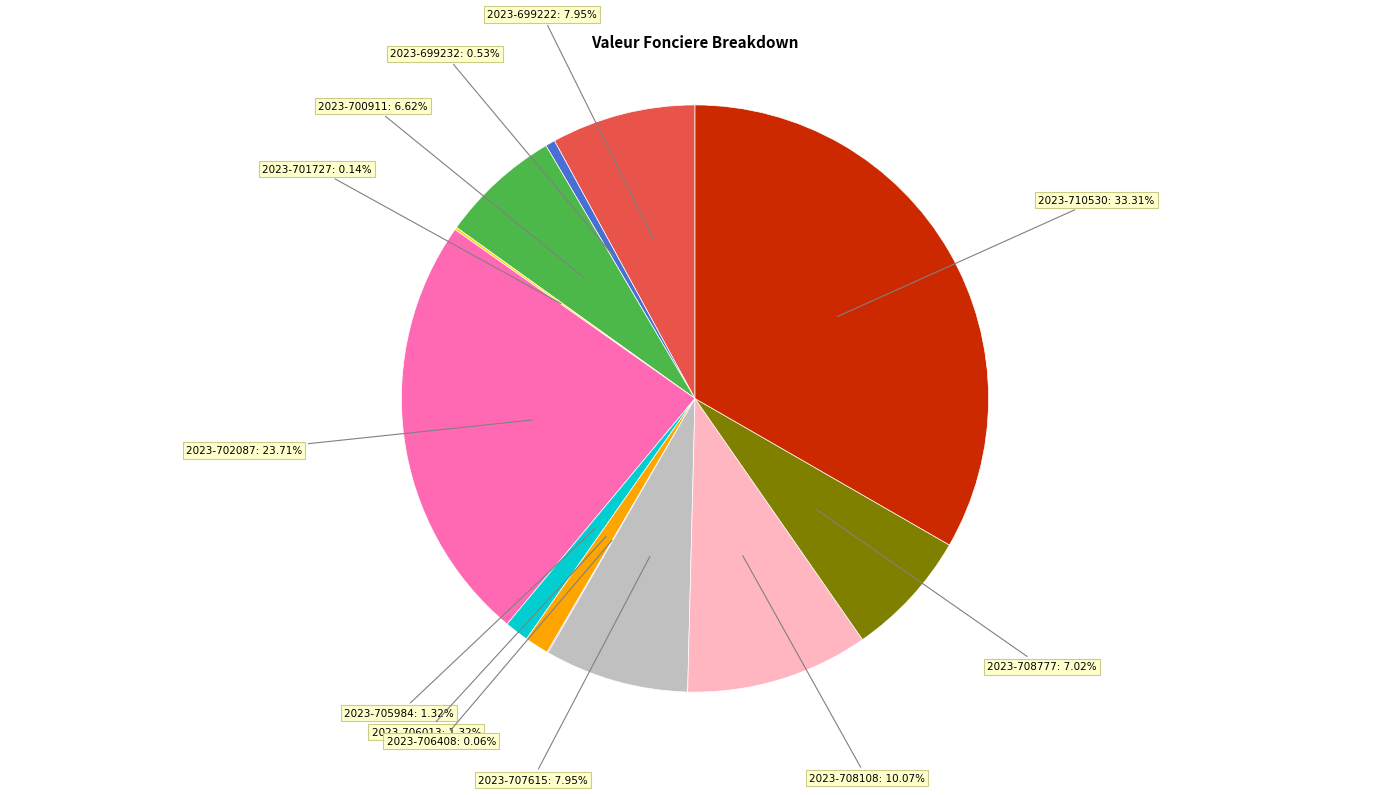

What is the largest slice in the pie chart?

2023-710530